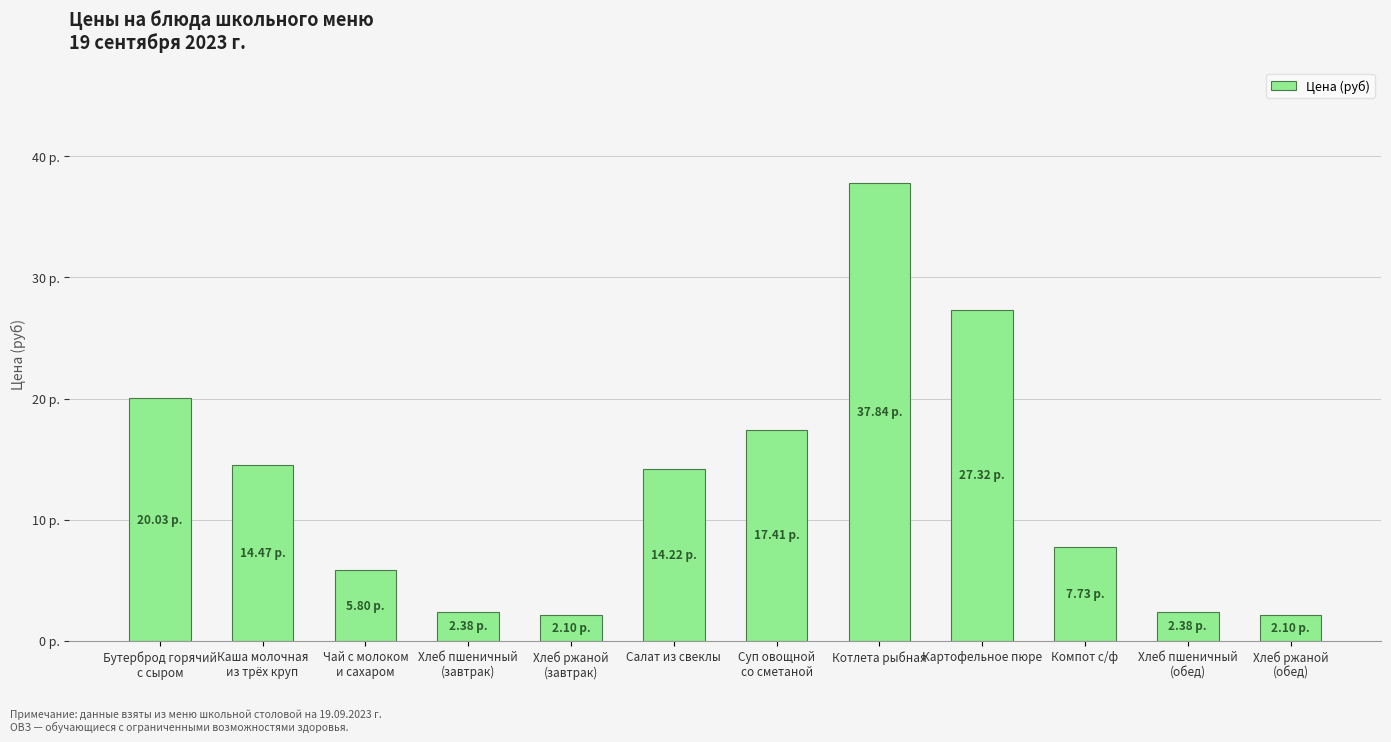

Does the chart contain any negative values?

No